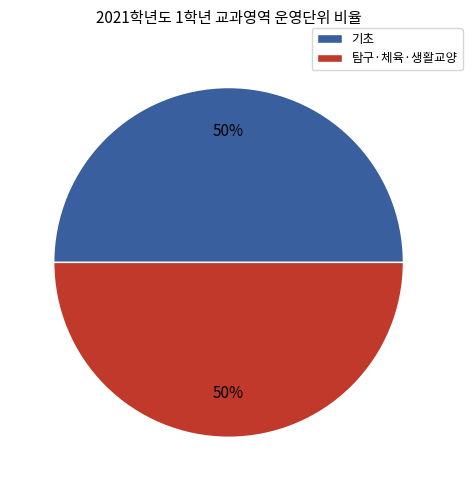

To the nearest percent, what is the average slice percentage?

50%